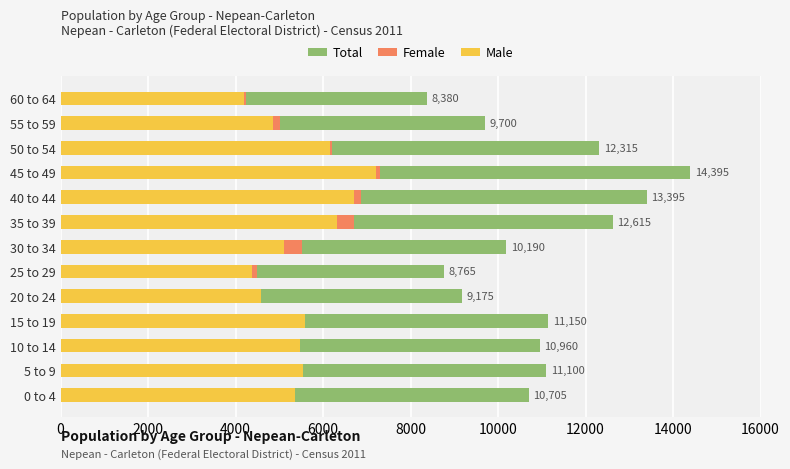

Rank the series at 30 to 34 from highest to lowest value.

Total, Female, Male